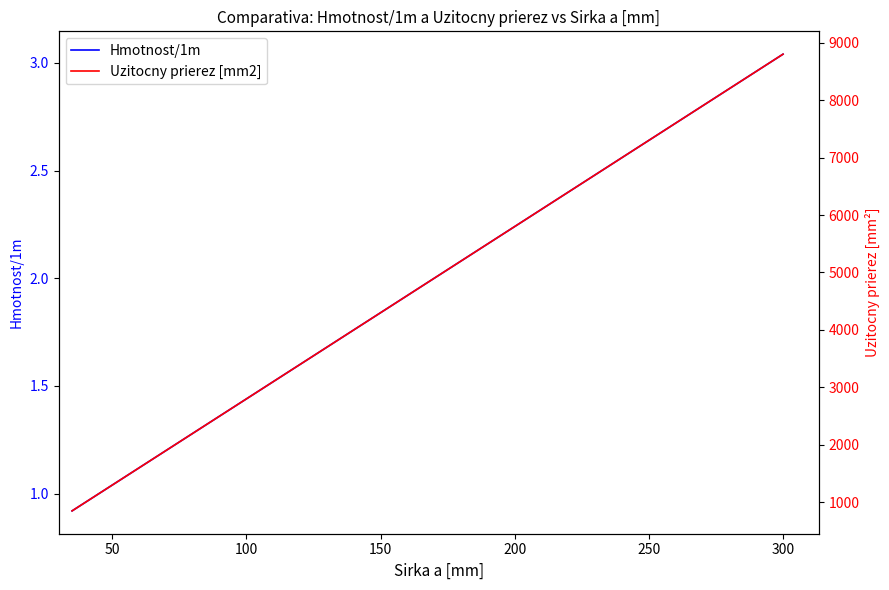

What is the difference between the highest and lowest values at 250?

8797.0